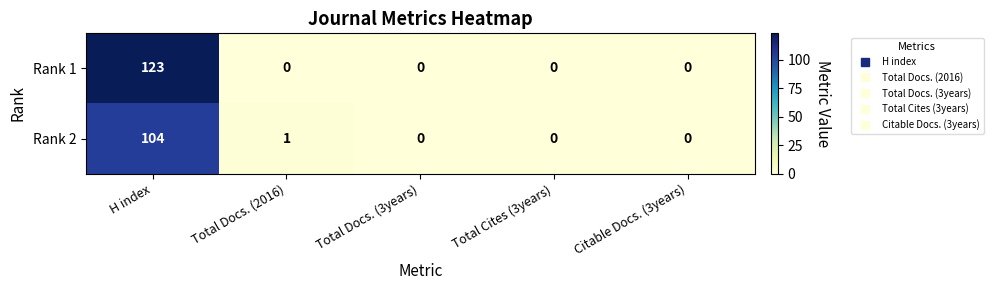

Which series has the largest range (max minus min)?

Rank 1